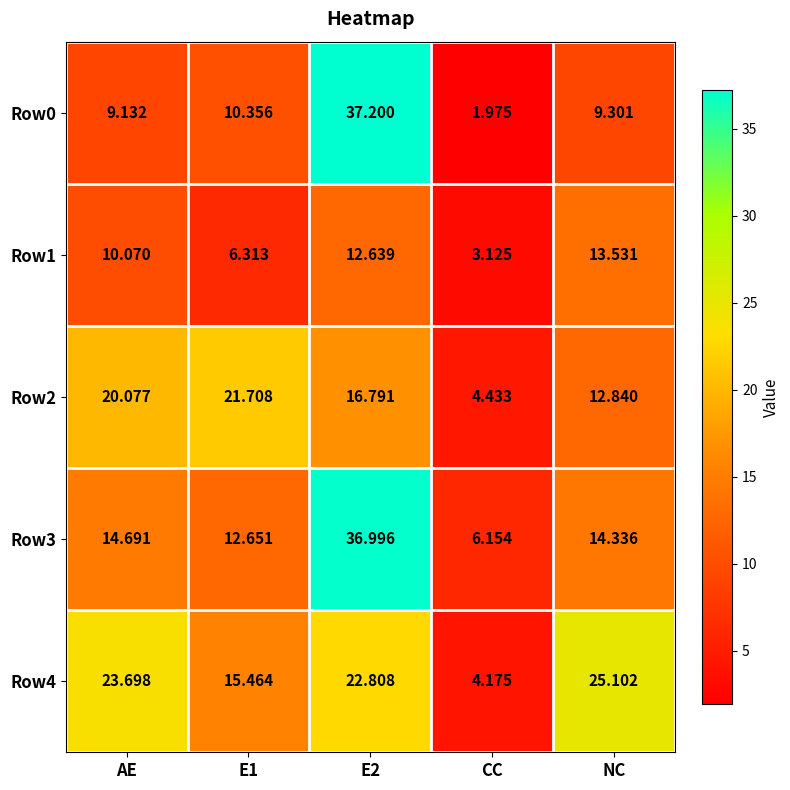

Is the value of Row2 at E2 greater than the value of Row3 at E1?

Yes